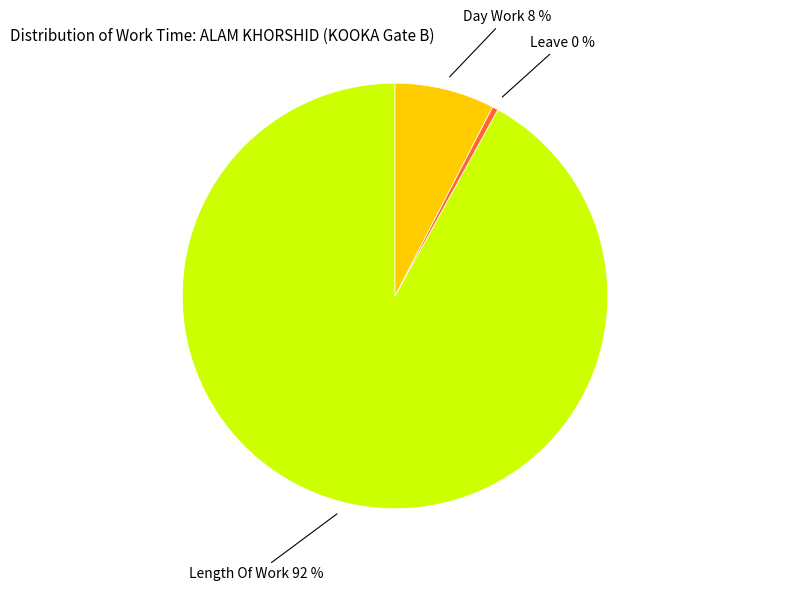

To the nearest percent, what is the average slice percentage?

33%